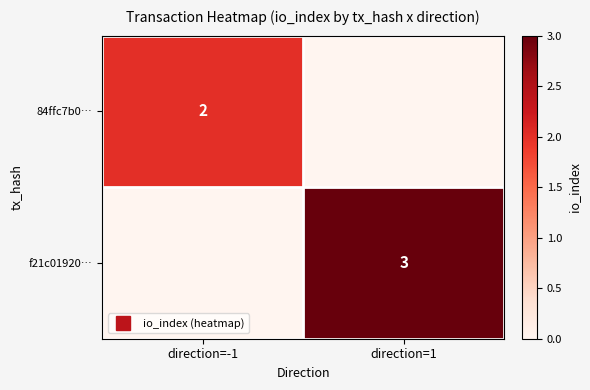

At how many categories does at least one series exceed 1?

2